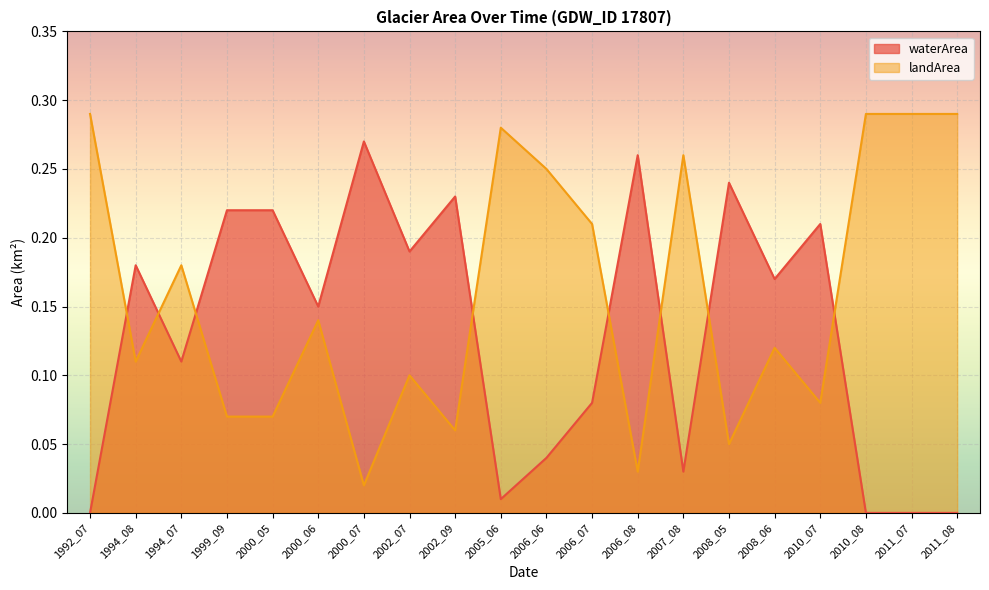

What is the label of the 10th point from the right?

2006_06